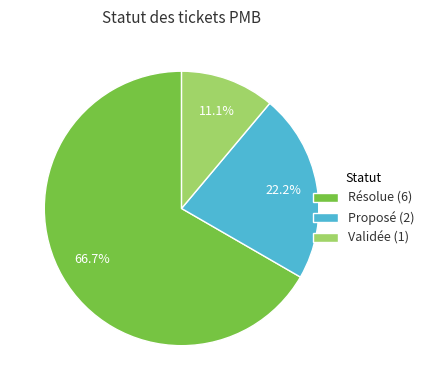

Between Résolue and Validée, which is larger?

Résolue